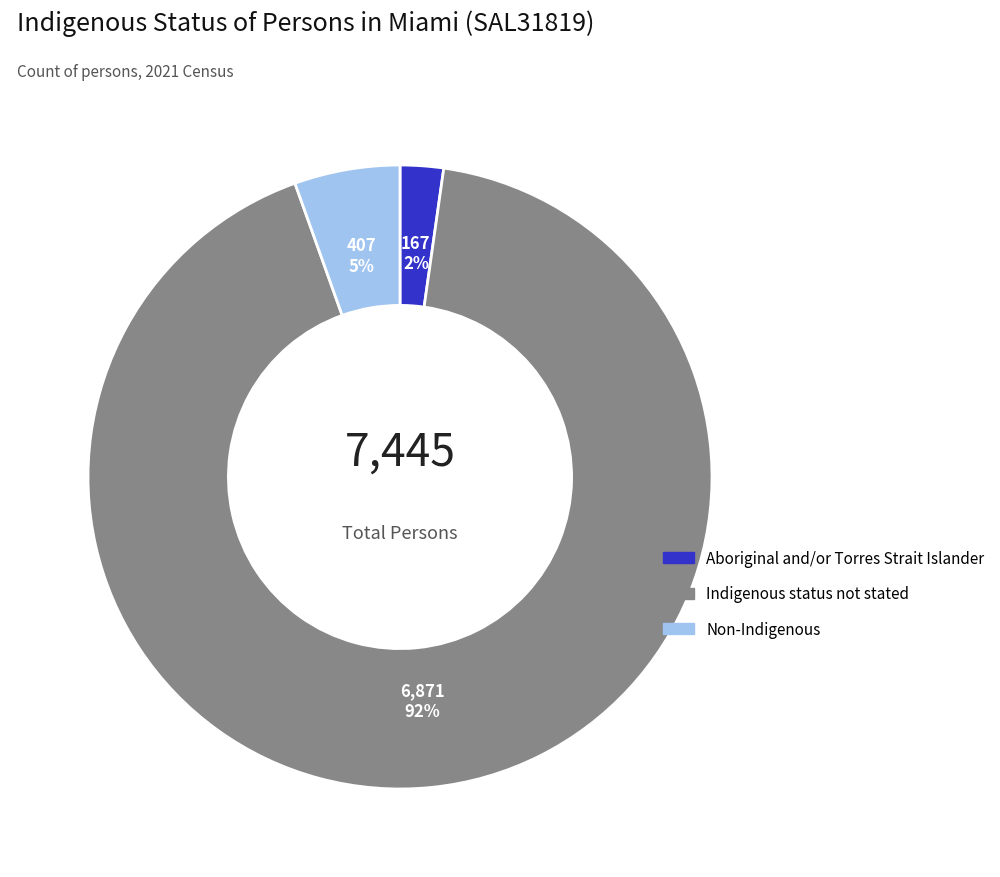

To the nearest percent, what is the average slice percentage?

33%